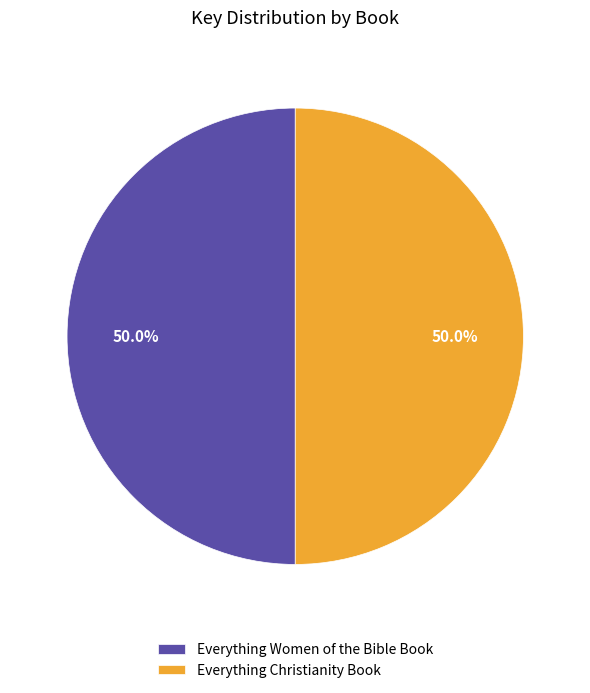

Approximately how many times larger is the value at Everything Women of the Bible Book compared to Everything Christianity Book?

1.0